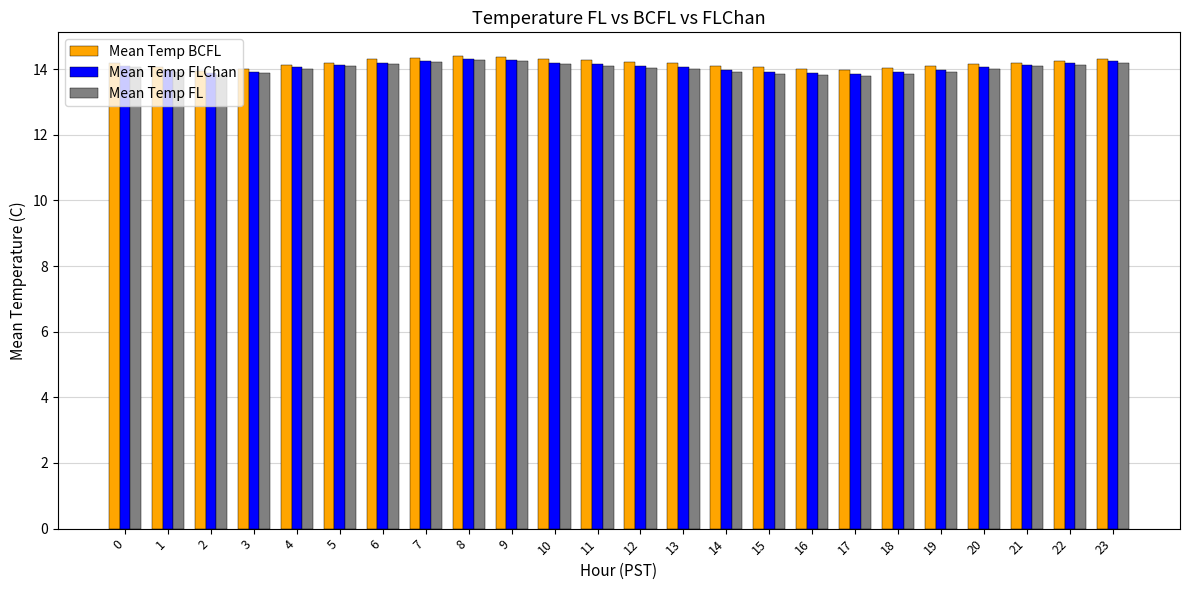

Read the Mean Temp FL value at 0.

14.1